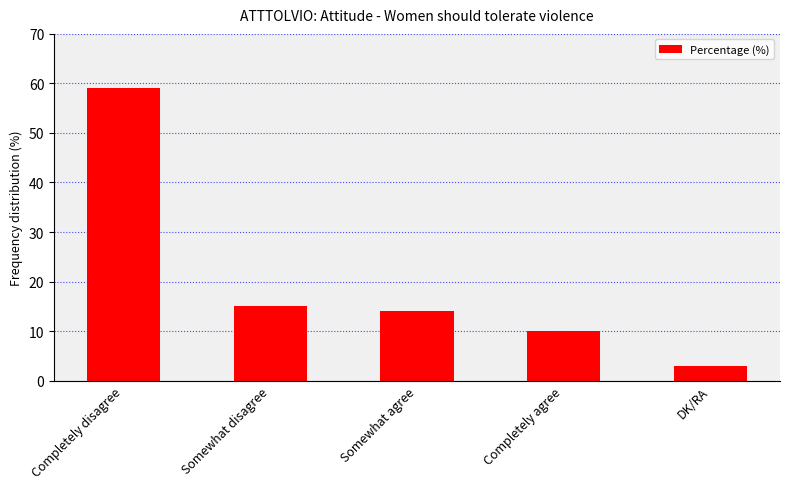

The chart shows a value of 25 at Somewhat disagree. True or false?

False